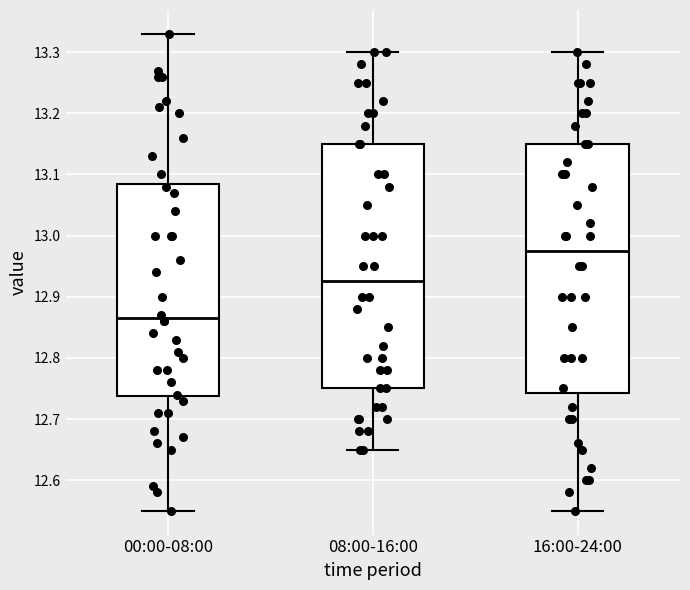

Where is the upper edge of the box for 08:00-16:00 on the y-axis? The values are not printed on the chart, so give them approximately, as read against the axis.

13.15